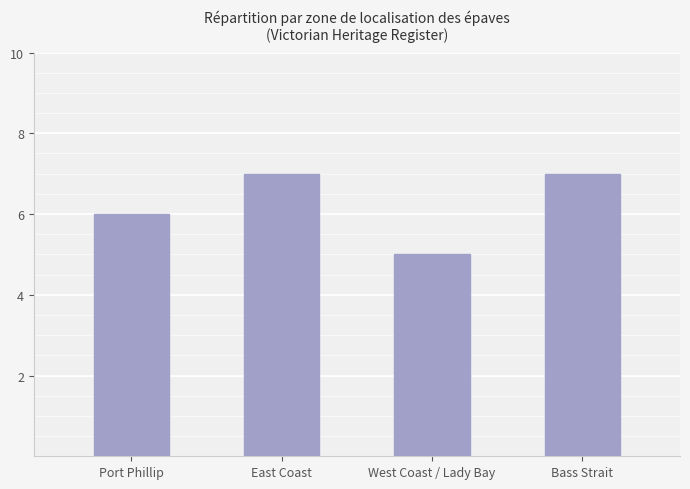

Does the chart contain stacked bars?

No